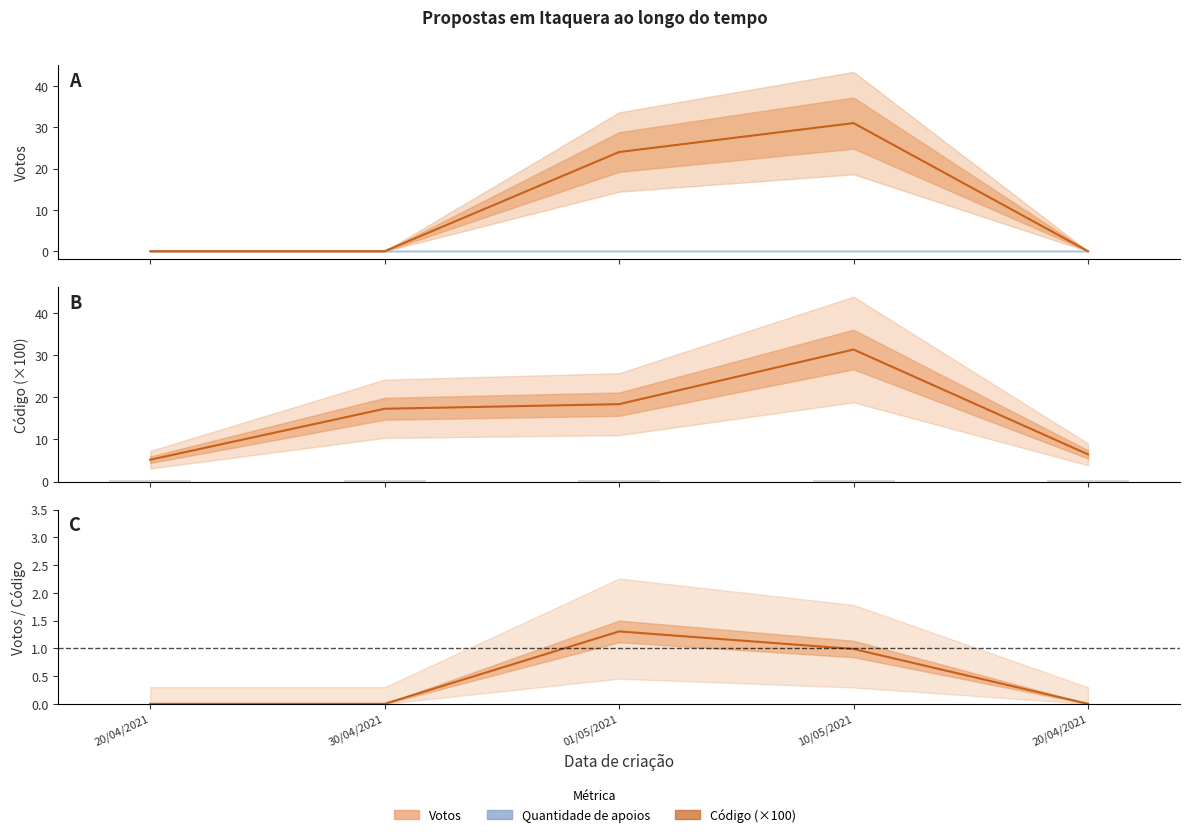

What is the difference between the maximum and second lowest values in the Votos series?

31.0